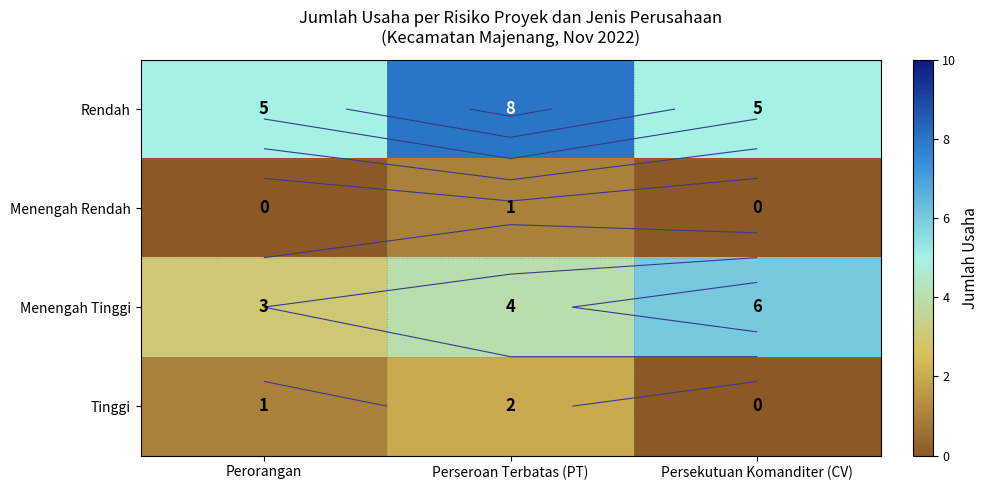

Where does the Menengah Tinggi series first go above 4?

Persekutuan Komanditer (CV)